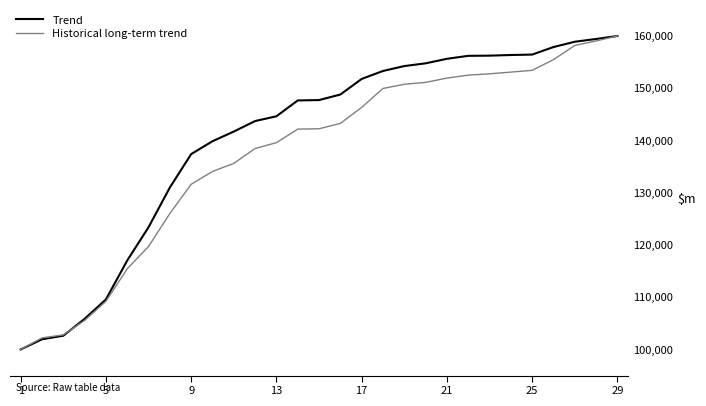

Which series has the largest total across all categories?

Trend